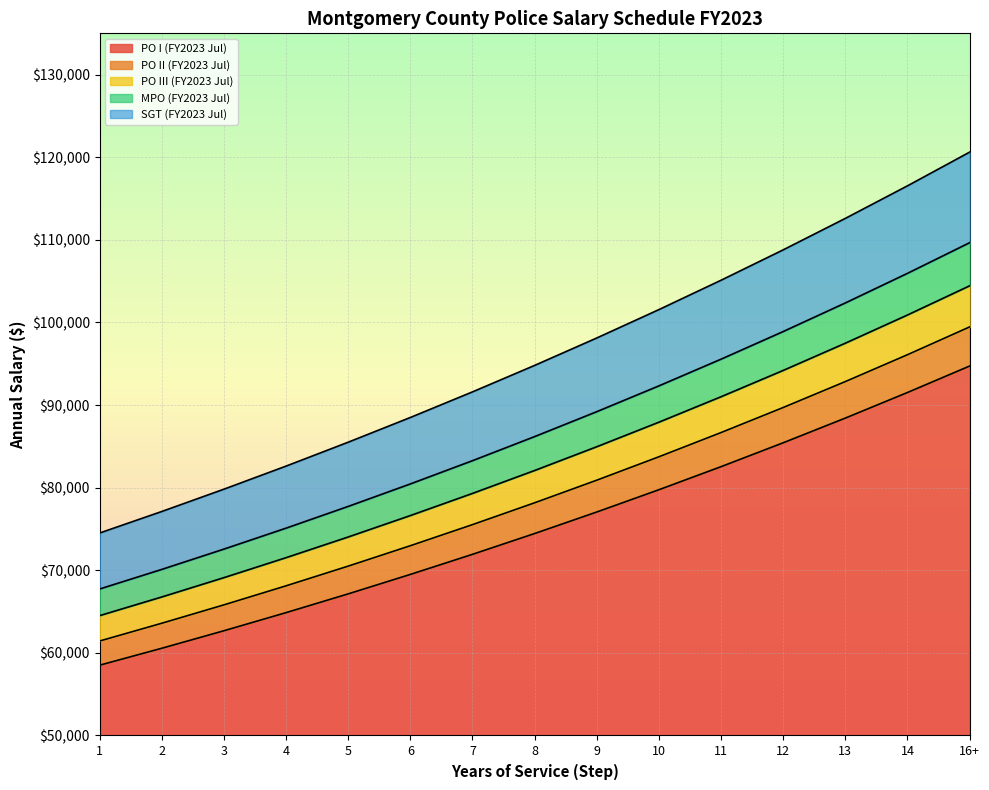

What is the difference between the highest and lowest values at 6?

18999